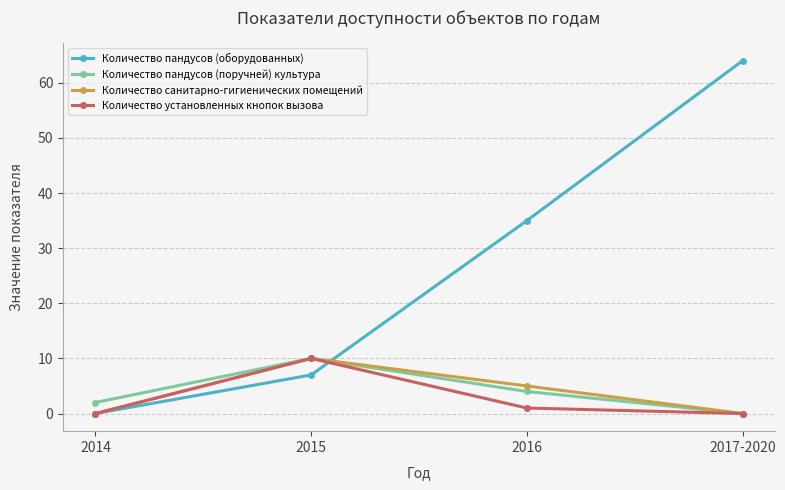

Which series has the widest spread of values?

Количество пандусов (оборудованных)